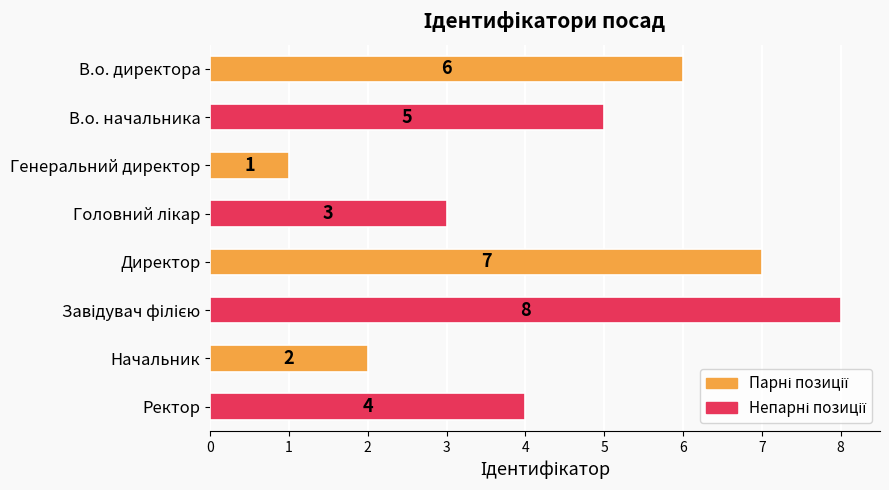

Read the value at Директор.

7